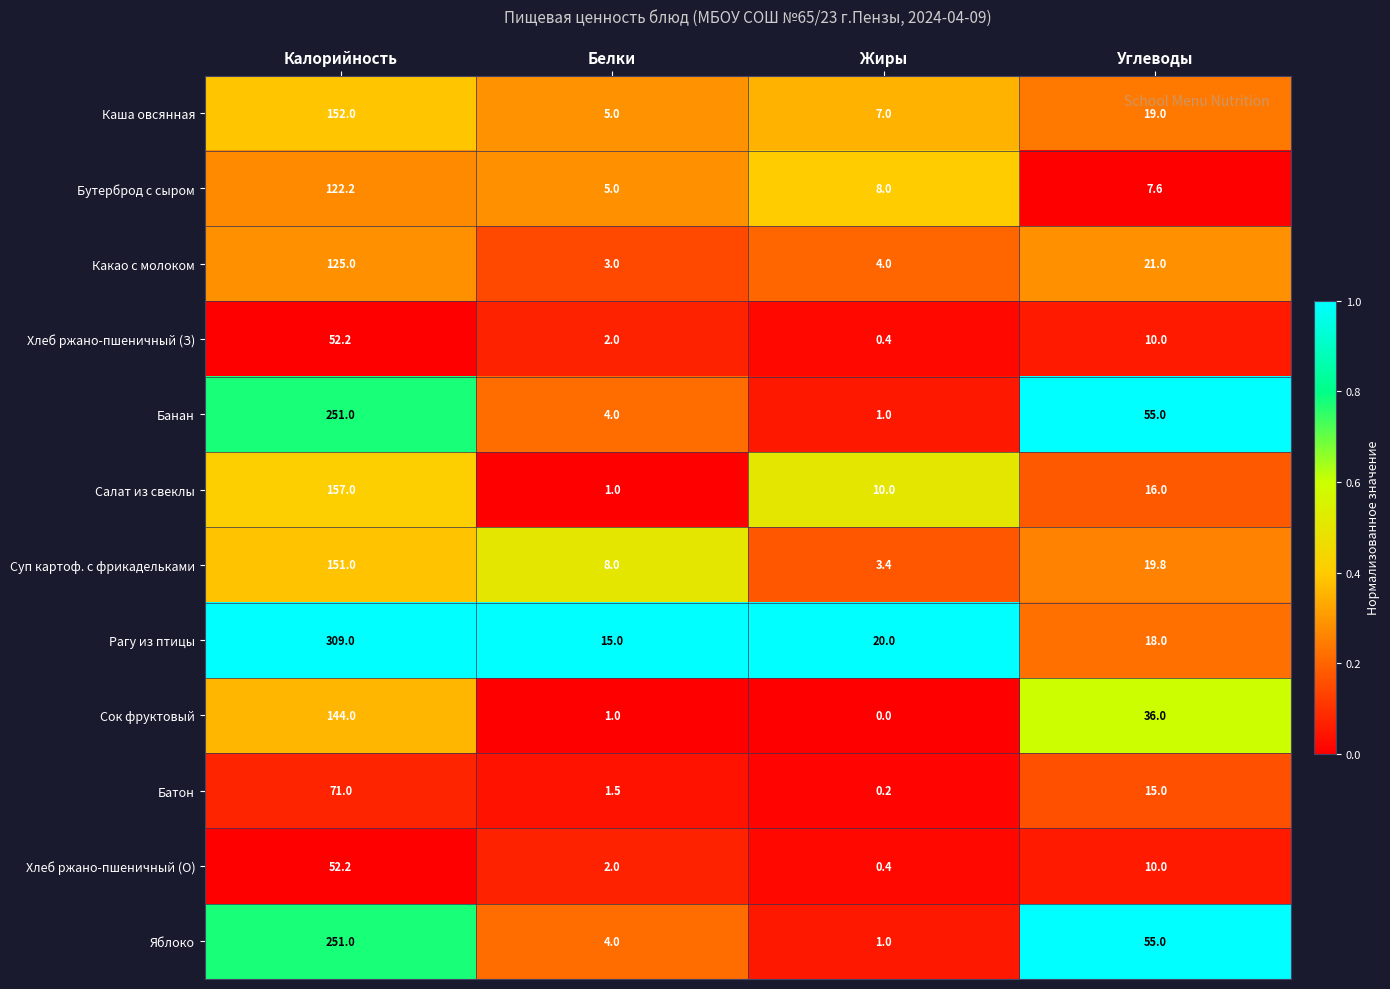

The Сок фруктовый series shows 244.2 at Калорийность. True or false?

False